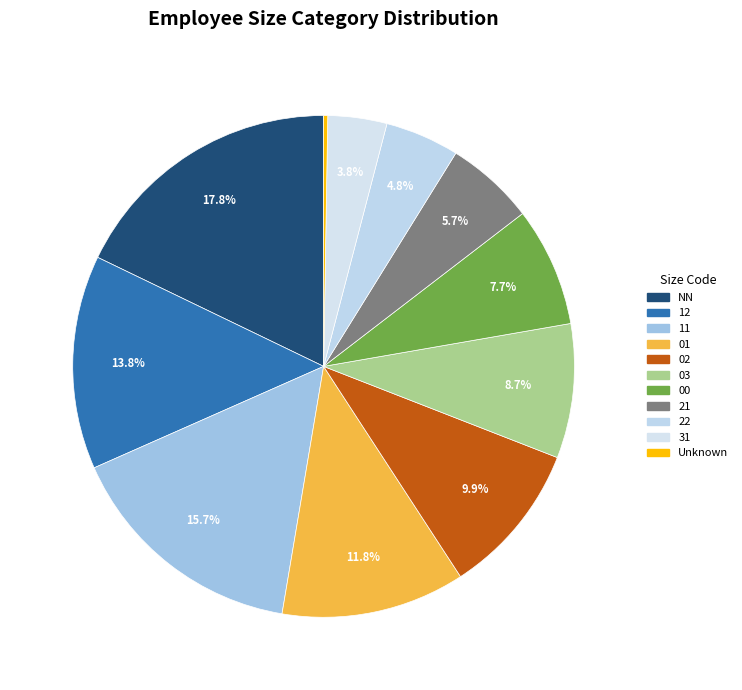

To the nearest percent, what is the difference between the largest and smallest slice percentages?

18%